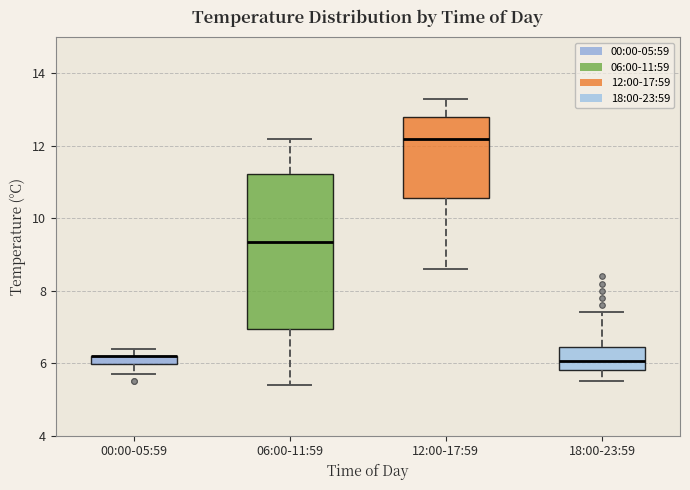

Where does the lower whisker of the box for 00:00-05:59 end on the y-axis? The values are not printed on the chart, so give them approximately, as read against the axis.

5.8